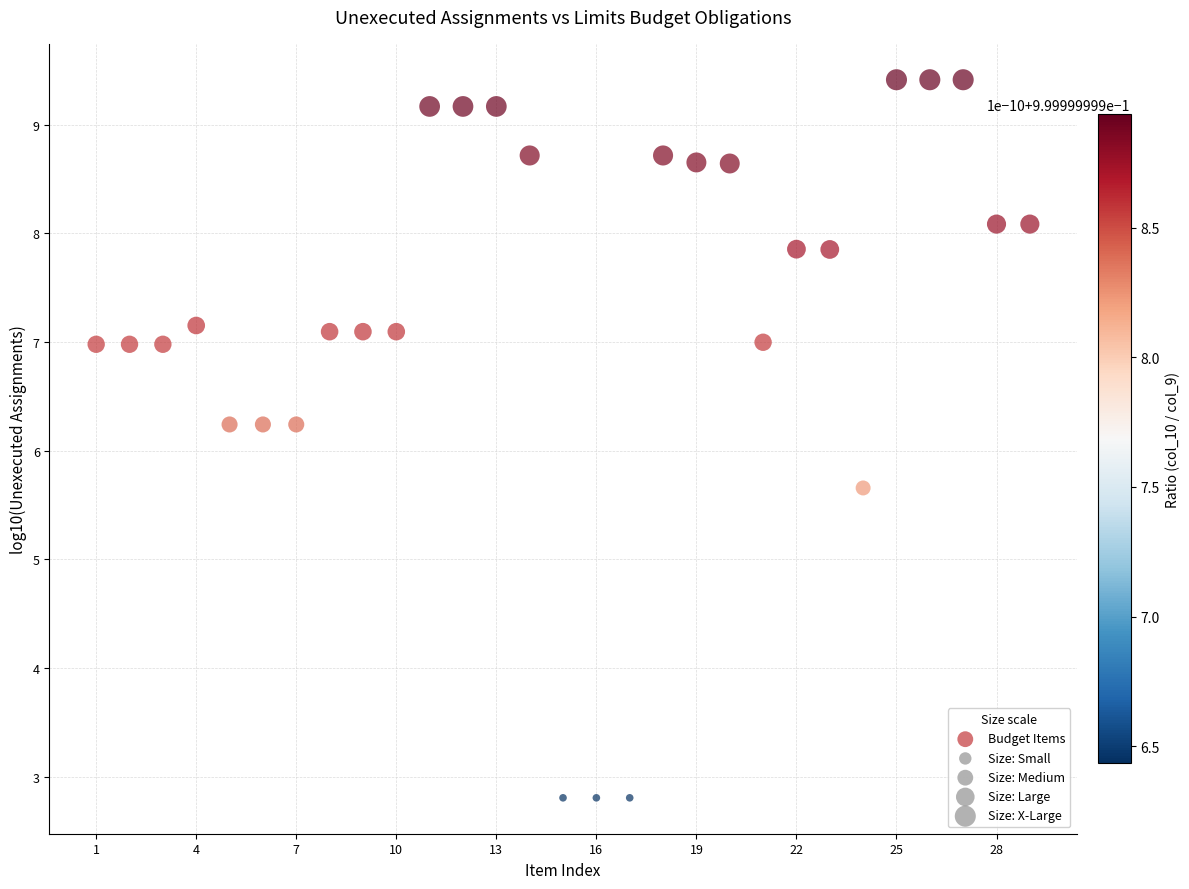

What is the range of X values (max minus min)?

28.0